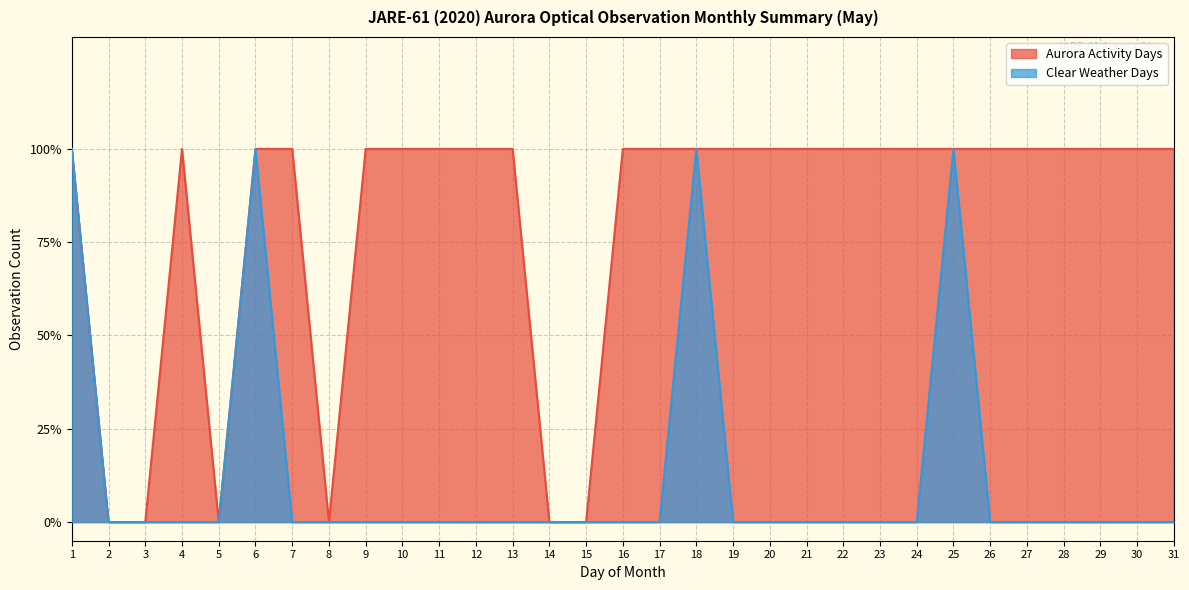

Is it true that Aurora Activity Days equals 0 at 4?

False